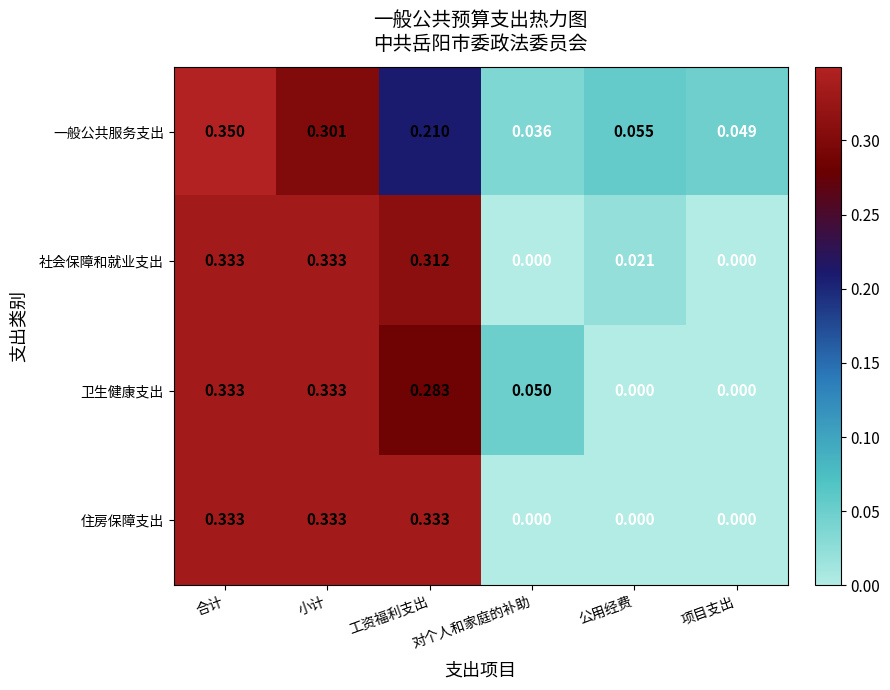

Which category has the highest value across all series?

合计